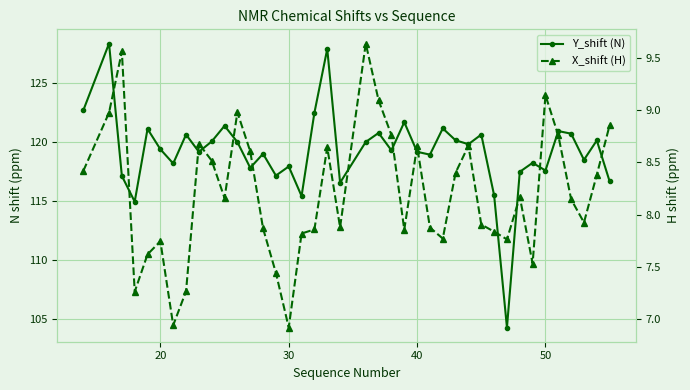

What is the value of the X_shift (H) point at the 25th from the left?

8.7